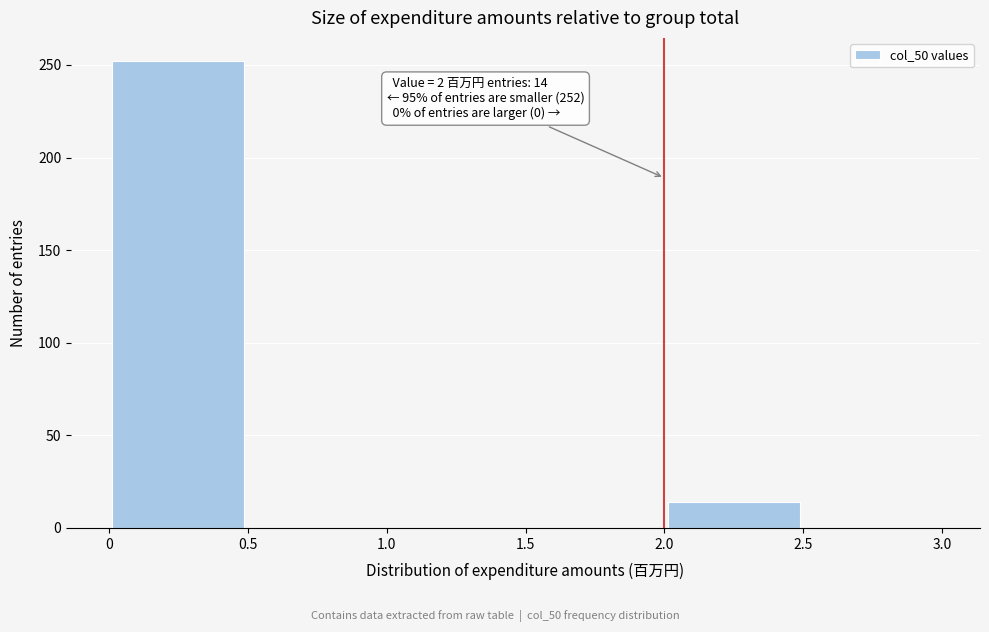

Over which range of the x-axis is the bar tallest?

0 to 0.5